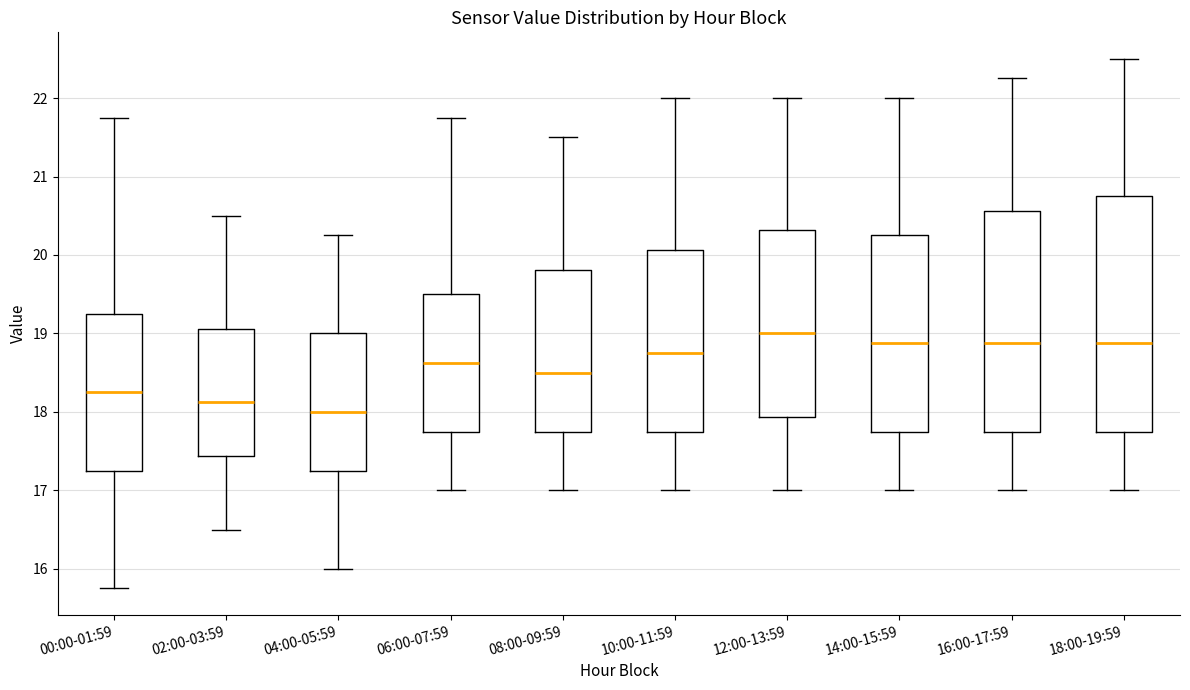

Where does the median line of the box for 02:00-03:59 sit on the y-axis? The values are not printed on the chart, so give them approximately, as read against the axis.

18.1